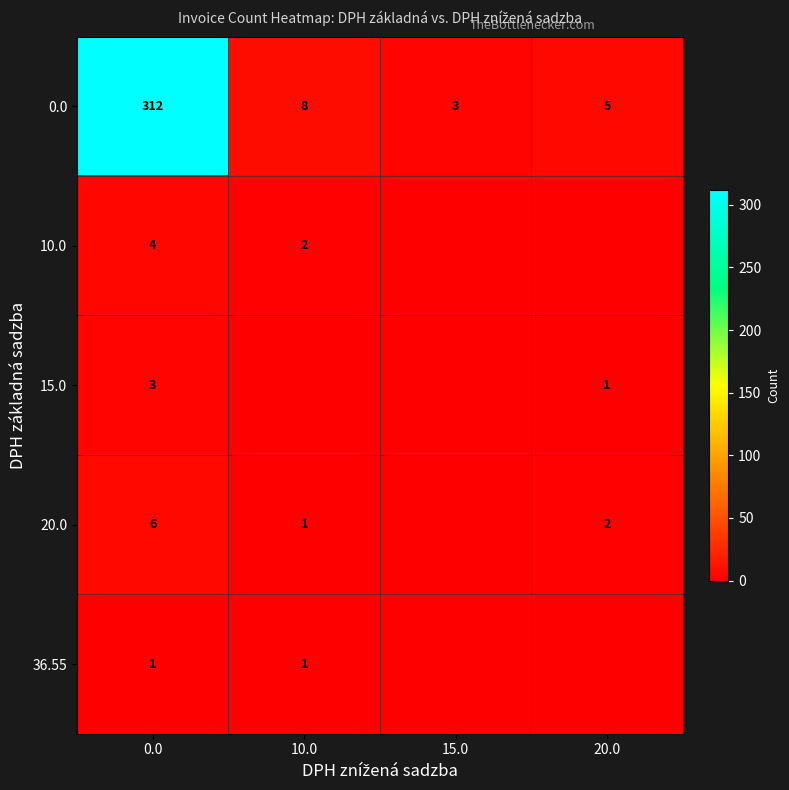

Count the number of data series in this chart.

5